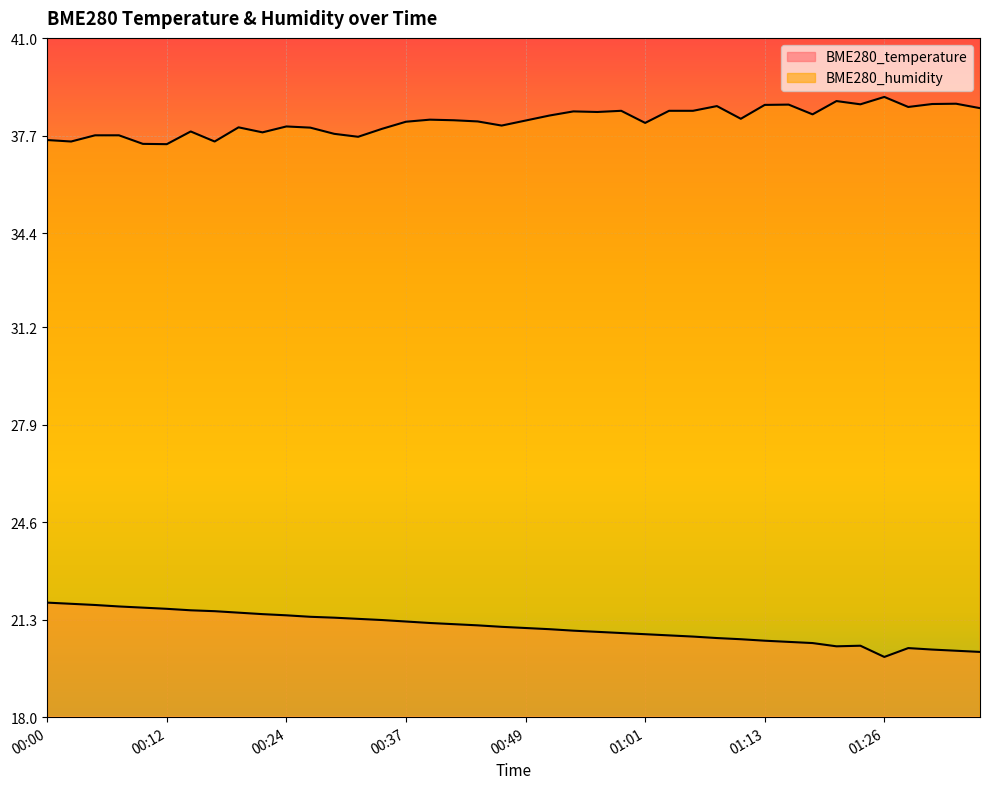

What is the greatest value displayed?

39.0